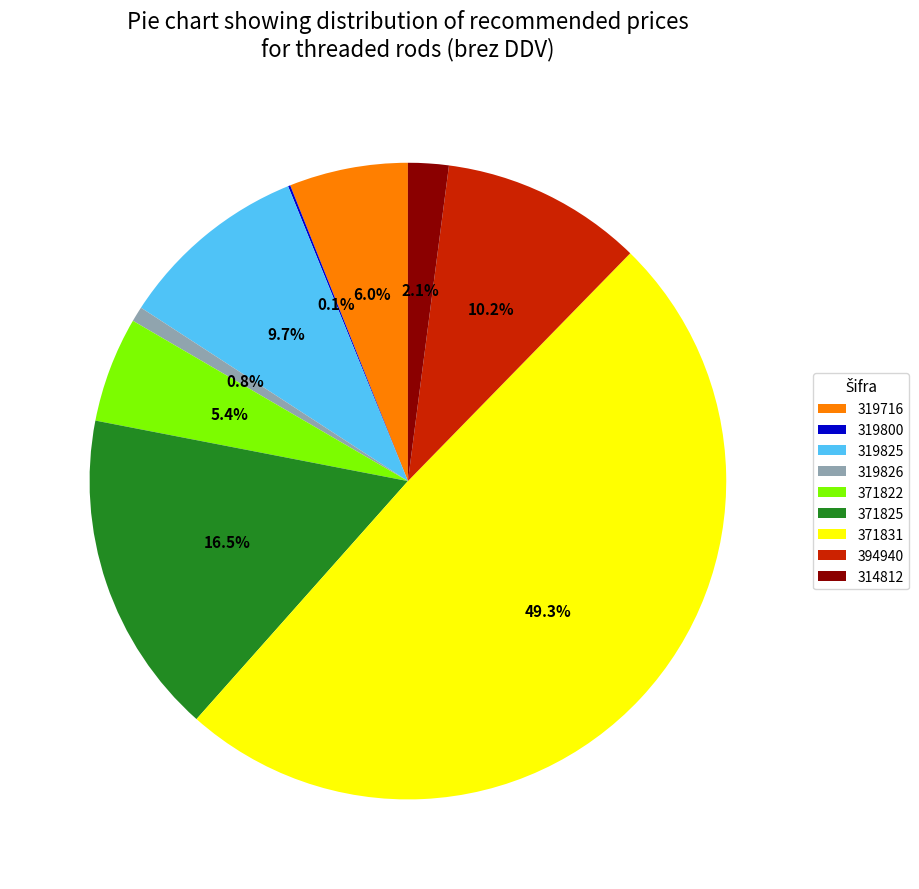

True or false: 371831 accounts for 38% of the total.

False